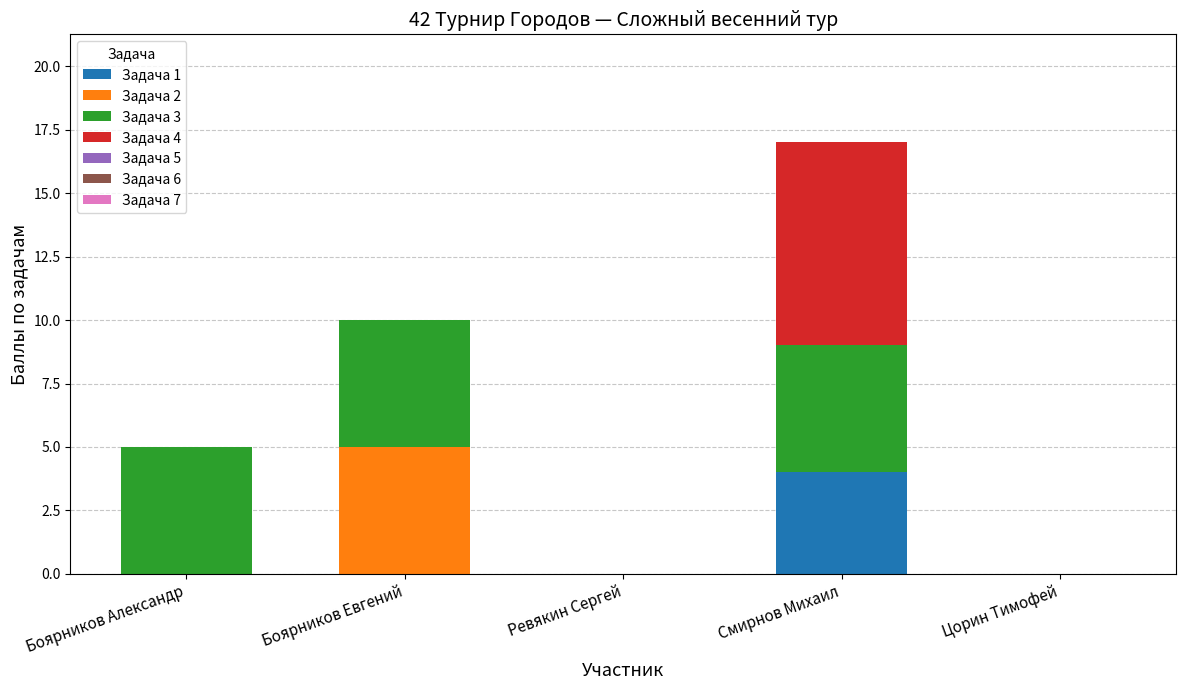

How many categories are shown in the chart?

5